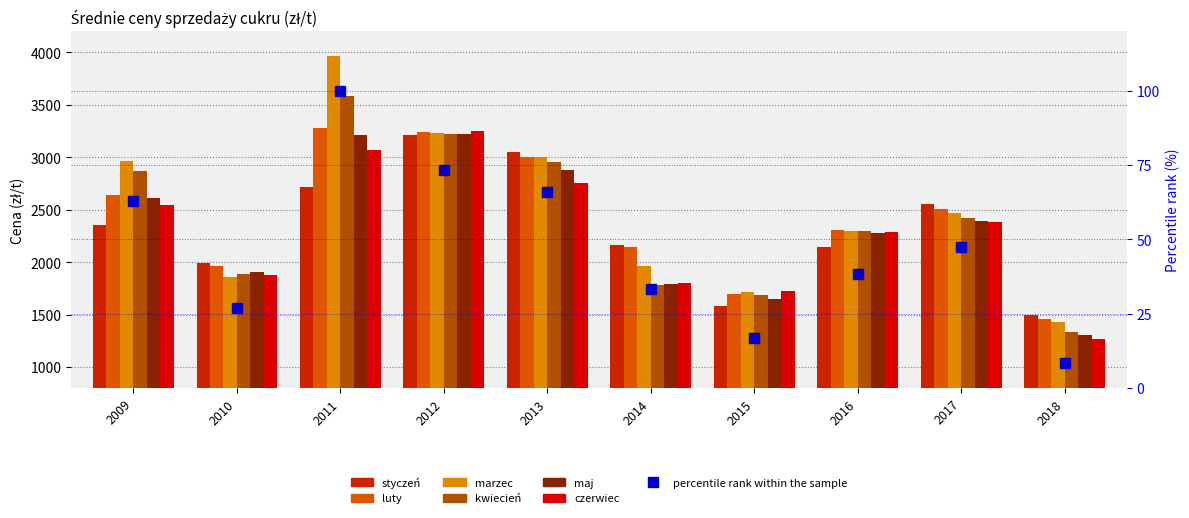

What is the difference between the maximum and minimum values in the luty series?

1823.8